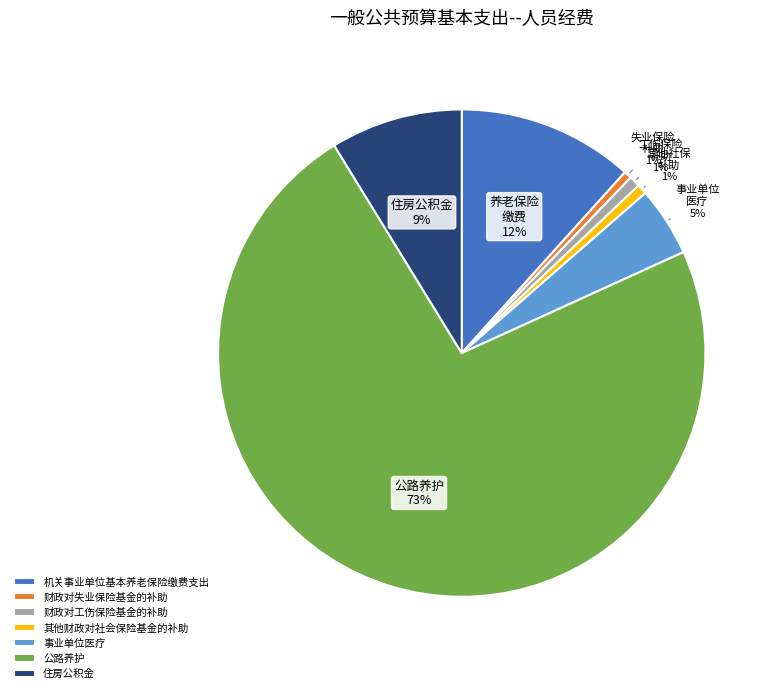

What is the ratio of the value at 财政对失业保险基金的补助 to the value at 住房公积金?

0.1